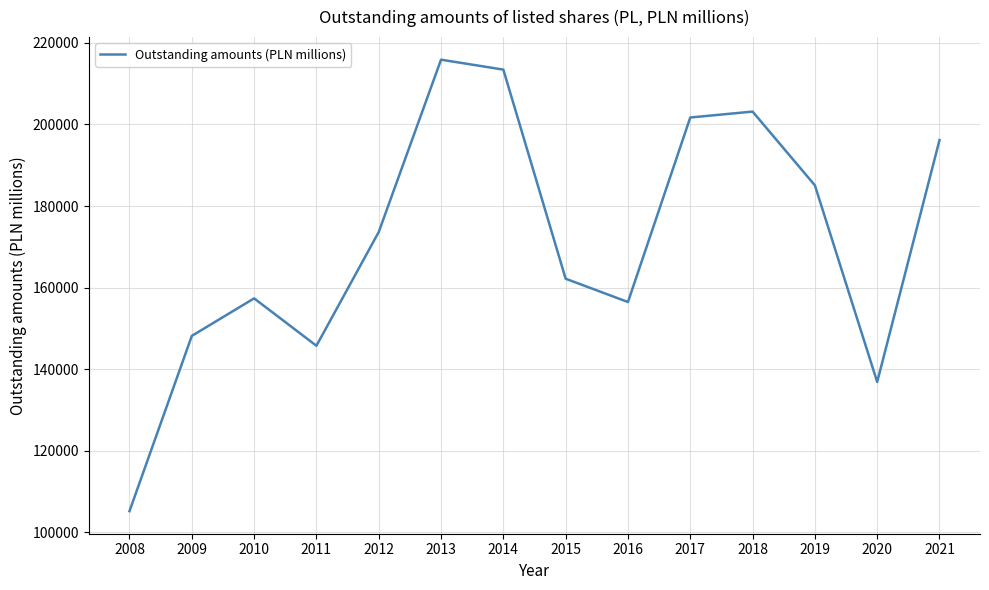

What is the change in value from 2010 to 2014?

+56062.0